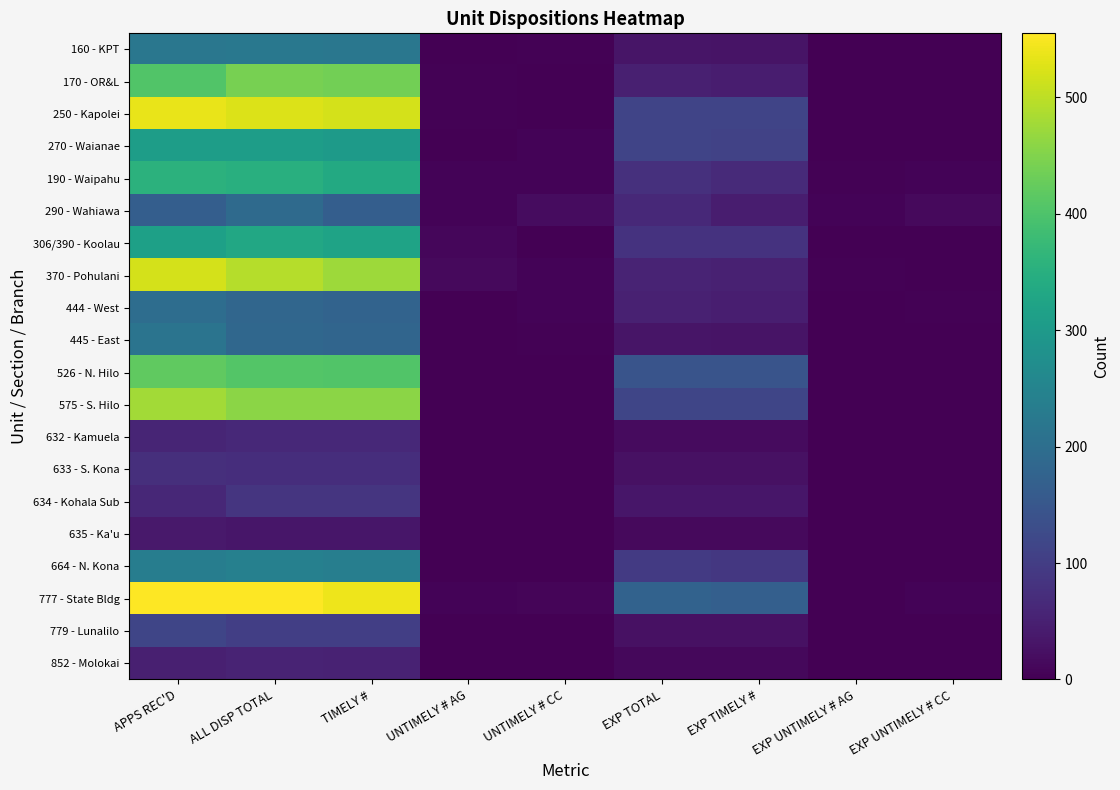

Reading left to right, transcribe all the data shown in this chart.

160 - KPT: APPS REC'D=220	ALL DISP TOTAL=223	TIMELY #=219	UNTIMELY # AG=1	UNTIMELY # CC=3	EXP TOTAL=31	EXP TIMELY #=29	EXP UNTIMELY # AG=0	EXP UNTIMELY # CC=2
170 - OR&L: APPS REC'D=405	ALL DISP TOTAL=441	TIMELY #=436	UNTIMELY # AG=3	UNTIMELY # CC=2	EXP TOTAL=48	EXP TIMELY #=45	EXP UNTIMELY # AG=1	EXP UNTIMELY # CC=2
250 - Kapolei: APPS REC'D=536	ALL DISP TOTAL=525	TIMELY #=519	UNTIMELY # AG=4	UNTIMELY # CC=2	EXP TOTAL=114	EXP TIMELY #=114	EXP UNTIMELY # AG=0	EXP UNTIMELY # CC=0
270 - Waianae: APPS REC'D=310	ALL DISP TOTAL=309	TIMELY #=303	UNTIMELY # AG=1	UNTIMELY # CC=5	EXP TOTAL=113	EXP TIMELY #=110	EXP UNTIMELY # AG=1	EXP UNTIMELY # CC=2
190 - Waipahu: APPS REC'D=356	ALL DISP TOTAL=350	TIMELY #=338	UNTIMELY # AG=6	UNTIMELY # CC=6	EXP TOTAL=77	EXP TIMELY #=67	EXP UNTIMELY # AG=4	EXP UNTIMELY # CC=6
290 - Wahiawa: APPS REC'D=166	ALL DISP TOTAL=191	TIMELY #=166	UNTIMELY # AG=6	UNTIMELY # CC=19	EXP TOTAL=64	EXP TIMELY #=44	EXP UNTIMELY # AG=5	EXP UNTIMELY # CC=15
306/390 - Koolau: APPS REC'D=315	ALL DISP TOTAL=332	TIMELY #=321	UNTIMELY # AG=9	UNTIMELY # CC=2	EXP TOTAL=82	EXP TIMELY #=82	EXP UNTIMELY # AG=0	EXP UNTIMELY # CC=0
370 - Pohulani: APPS REC'D=519	ALL DISP TOTAL=493	TIMELY #=473	UNTIMELY # AG=14	UNTIMELY # CC=6	EXP TOTAL=55	EXP TIMELY #=52	EXP UNTIMELY # AG=3	EXP UNTIMELY # CC=0
444 - West: APPS REC'D=198	ALL DISP TOTAL=183	TIMELY #=176	UNTIMELY # AG=1	UNTIMELY # CC=6	EXP TOTAL=51	EXP TIMELY #=47	EXP UNTIMELY # AG=0	EXP UNTIMELY # CC=4
445 - East: APPS REC'D=214	ALL DISP TOTAL=186	TIMELY #=181	UNTIMELY # AG=1	UNTIMELY # CC=4	EXP TOTAL=32	EXP TIMELY #=29	EXP UNTIMELY # AG=1	EXP UNTIMELY # CC=2
526 - N. Hilo: APPS REC'D=420	ALL DISP TOTAL=406	TIMELY #=405	UNTIMELY # AG=0	UNTIMELY # CC=1	EXP TOTAL=145	EXP TIMELY #=144	EXP UNTIMELY # AG=0	EXP UNTIMELY # CC=1
575 - S. Hilo: APPS REC'D=477	ALL DISP TOTAL=458	TIMELY #=458	UNTIMELY # AG=0	UNTIMELY # CC=0	EXP TOTAL=117	EXP TIMELY #=117	EXP UNTIMELY # AG=0	EXP UNTIMELY # CC=0
632 - Kamuela: APPS REC'D=58	ALL DISP TOTAL=63	TIMELY #=63	UNTIMELY # AG=0	UNTIMELY # CC=0	EXP TOTAL=16	EXP TIMELY #=16	EXP UNTIMELY # AG=0	EXP UNTIMELY # CC=0
633 - S. Kona: APPS REC'D=74	ALL DISP TOTAL=72	TIMELY #=72	UNTIMELY # AG=0	UNTIMELY # CC=0	EXP TOTAL=25	EXP TIMELY #=25	EXP UNTIMELY # AG=0	EXP UNTIMELY # CC=0
634 - Kohala Sub: APPS REC'D=61	ALL DISP TOTAL=85	TIMELY #=85	UNTIMELY # AG=0	UNTIMELY # CC=0	EXP TOTAL=34	EXP TIMELY #=34	EXP UNTIMELY # AG=0	EXP UNTIMELY # CC=0
635 - Ka'u: APPS REC'D=38	ALL DISP TOTAL=33	TIMELY #=33	UNTIMELY # AG=0	UNTIMELY # CC=0	EXP TOTAL=15	EXP TIMELY #=15	EXP UNTIMELY # AG=0	EXP UNTIMELY # CC=0
664 - N. Kona: APPS REC'D=235	ALL DISP TOTAL=241	TIMELY #=237	UNTIMELY # AG=2	UNTIMELY # CC=2	EXP TOTAL=94	EXP TIMELY #=91	EXP UNTIMELY # AG=1	EXP UNTIMELY # CC=2
777 - State Bldg: APPS REC'D=555	ALL DISP TOTAL=553	TIMELY #=541	UNTIMELY # AG=5	UNTIMELY # CC=7	EXP TOTAL=175	EXP TIMELY #=168	EXP UNTIMELY # AG=1	EXP UNTIMELY # CC=6
779 - Lunalilo: APPS REC'D=116	ALL DISP TOTAL=103	TIMELY #=103	UNTIMELY # AG=0	UNTIMELY # CC=0	EXP TOTAL=26	EXP TIMELY #=26	EXP UNTIMELY # AG=0	EXP UNTIMELY # CC=0
852 - Molokai: APPS REC'D=49	ALL DISP TOTAL=55	TIMELY #=53	UNTIMELY # AG=1	UNTIMELY # CC=1	EXP TOTAL=12	EXP TIMELY #=11	EXP UNTIMELY # AG=0	EXP UNTIMELY # CC=1